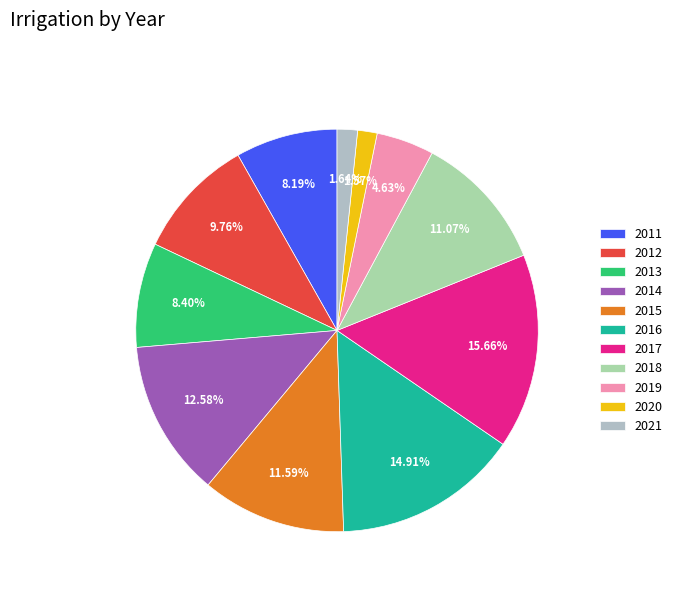

What is the ratio of the value at 2012 to the value at 2017?

0.6